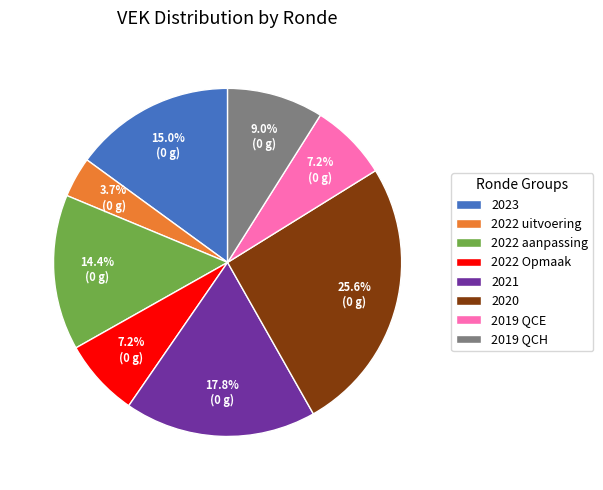

Which has a higher value, 2019 QCH or 2022 Opmaak?

2019 QCH